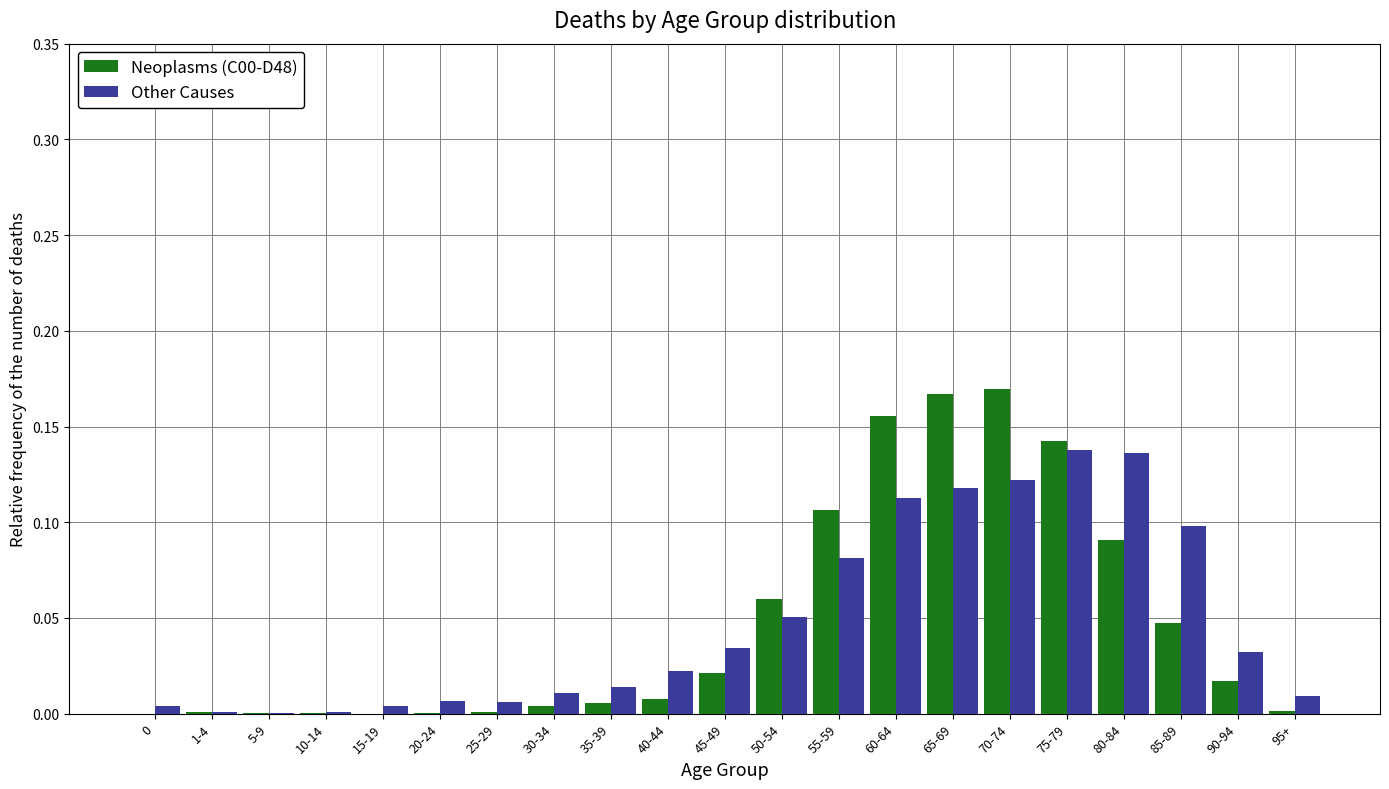

Is the value of Other Causes at 50-54 greater than the value of Neoplasms (C00-D48) at 15-19?

Yes